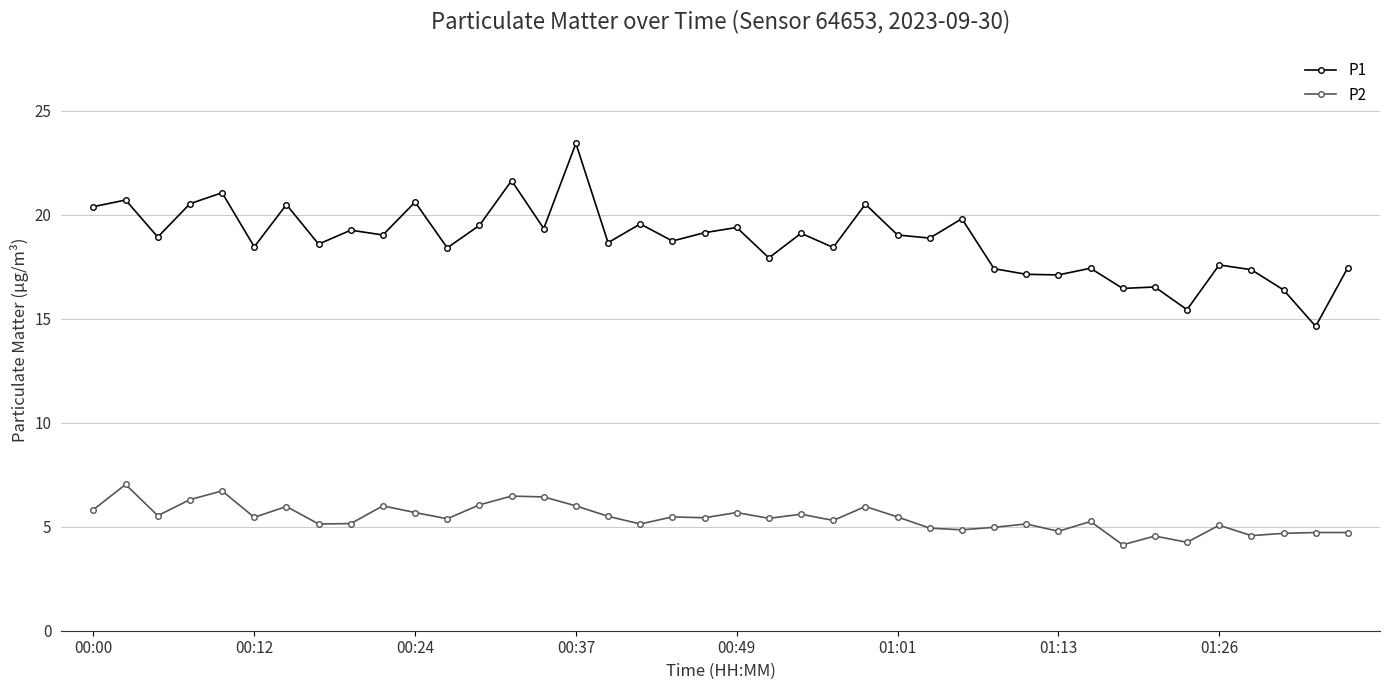

Is this an area chart (filled region under the line)?

No